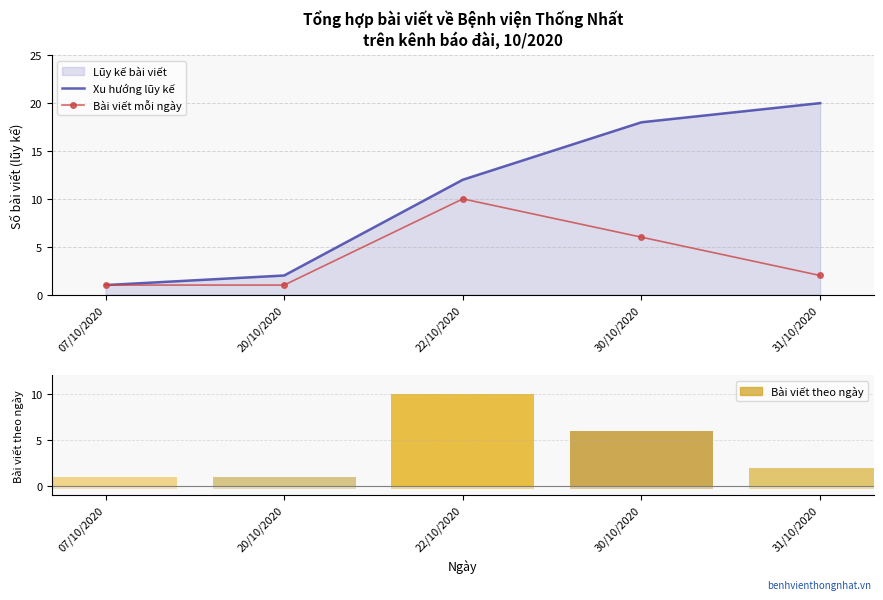

What is the total value across all series at 07/10/2020?

2